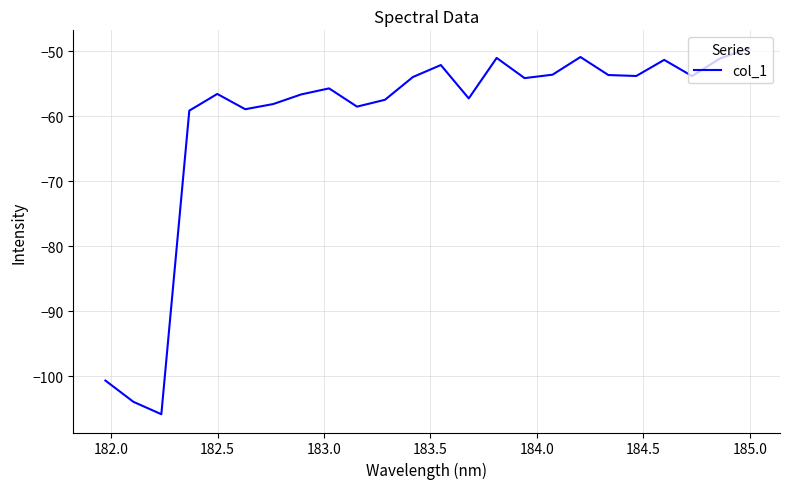

What is the difference between the maximum and minimum values?

56.2